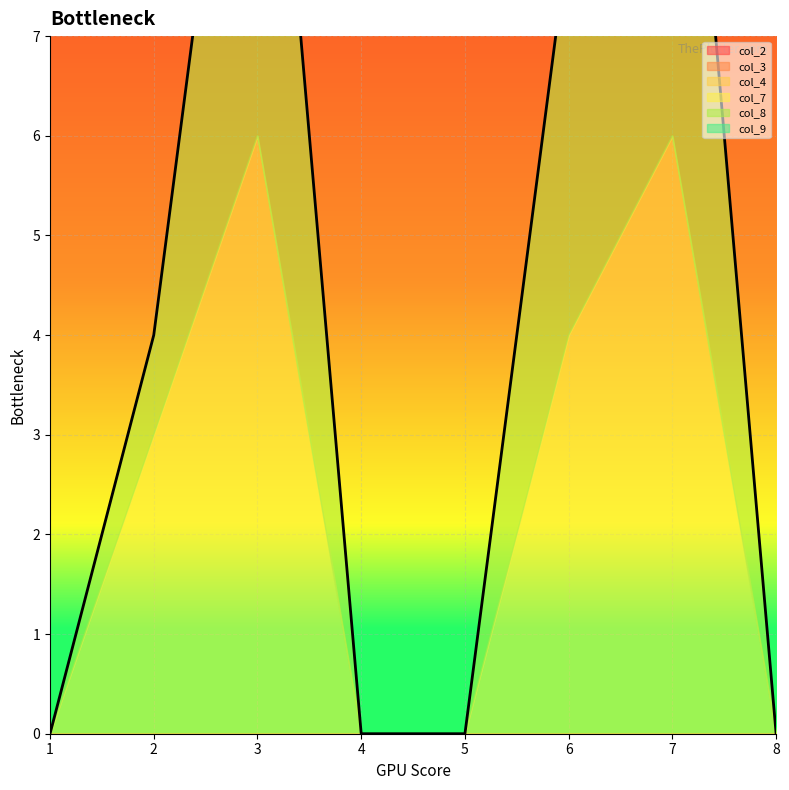

List the labels in order of col_3 value, largest first.

1, 2, 3, 4, 5, 6, 7, 8